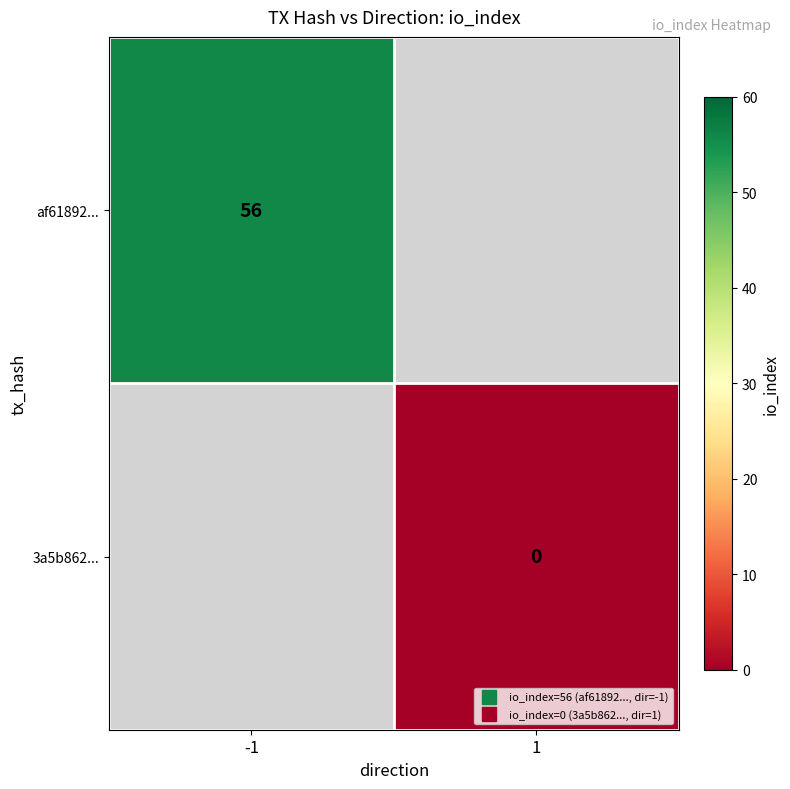

At how many categories does at least one series exceed 32?

1